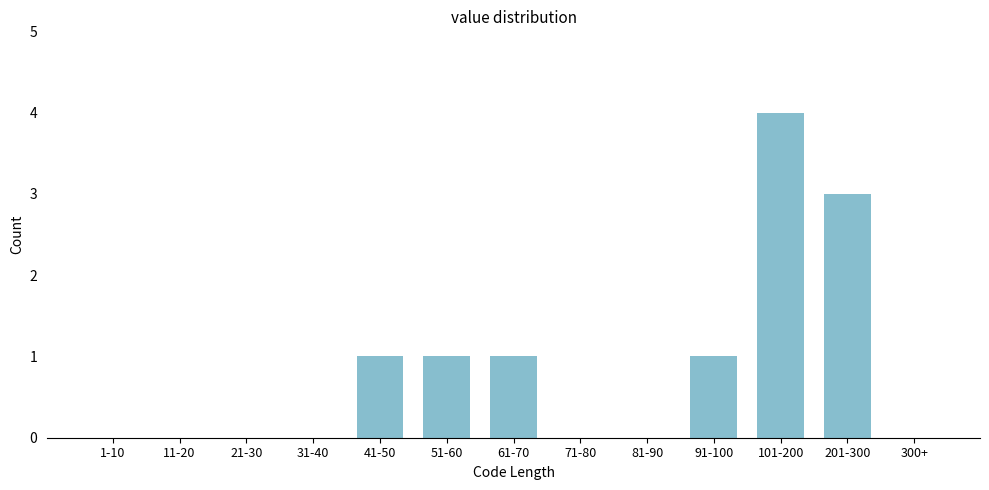

Reading left to right, what are all the values shown in this chart?

1-10=0	11-20=0	21-30=0	31-40=0	41-50=1	51-60=1	61-70=1	71-80=0	81-90=0	91-100=1	101-200=4	201-300=3	300+=0